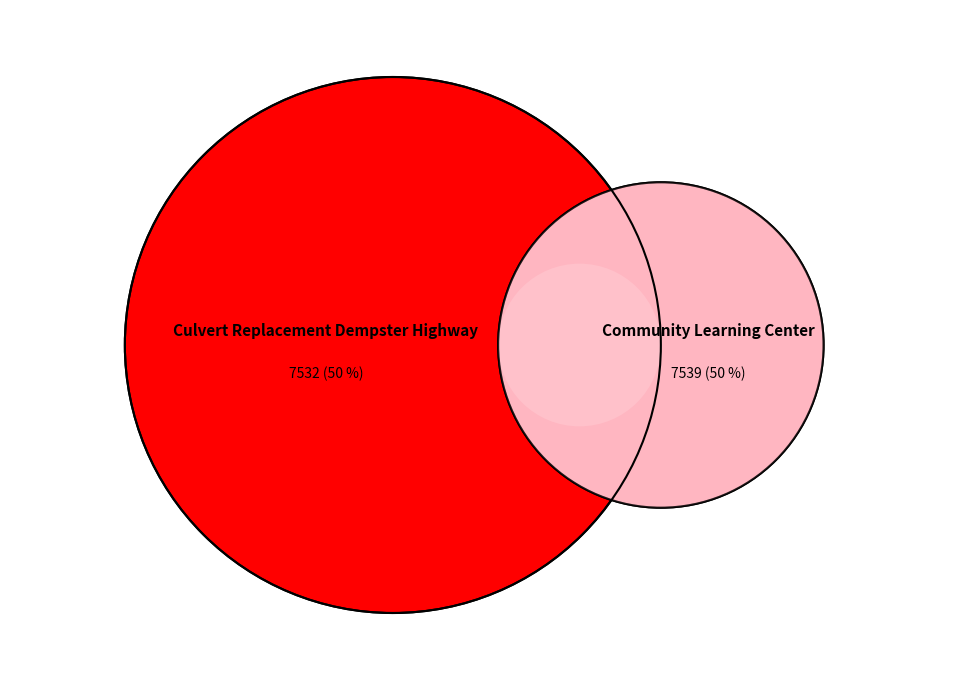

How many segments does this pie chart have?

2